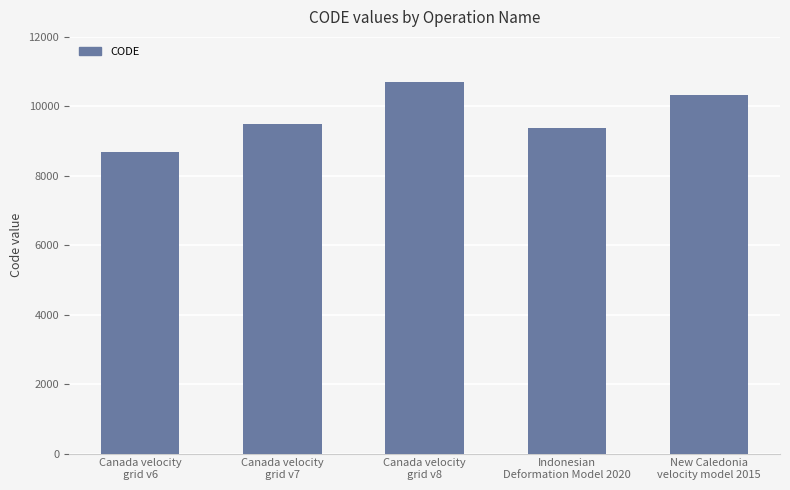

What is the value of the 3rd bar from the left?

10707